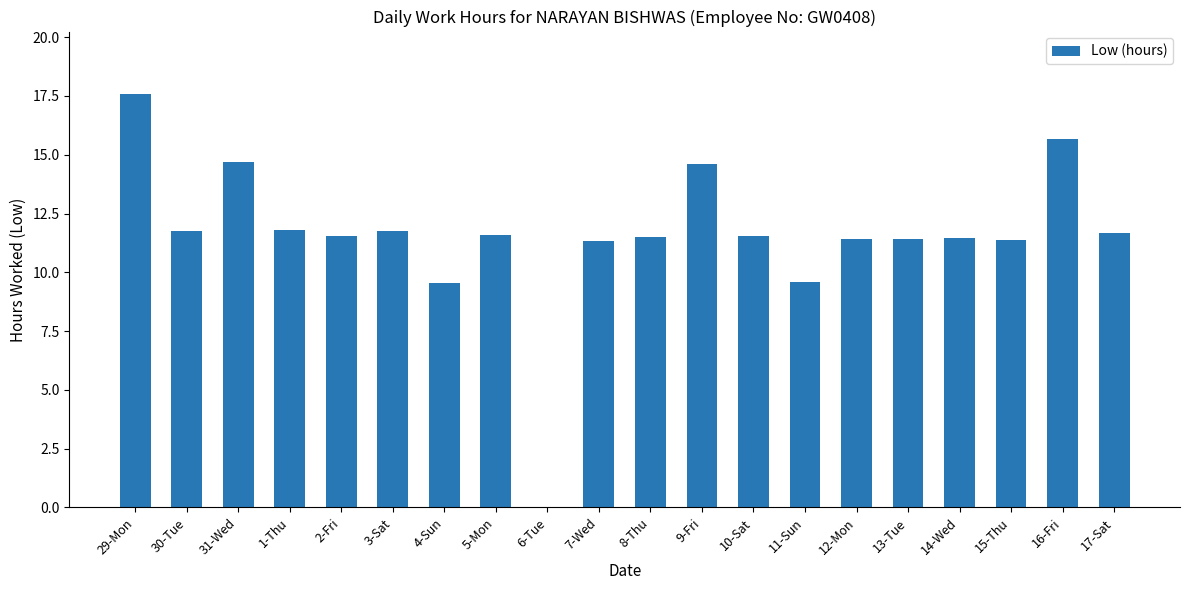

What is the approximate value at 4-Sun?

9.5